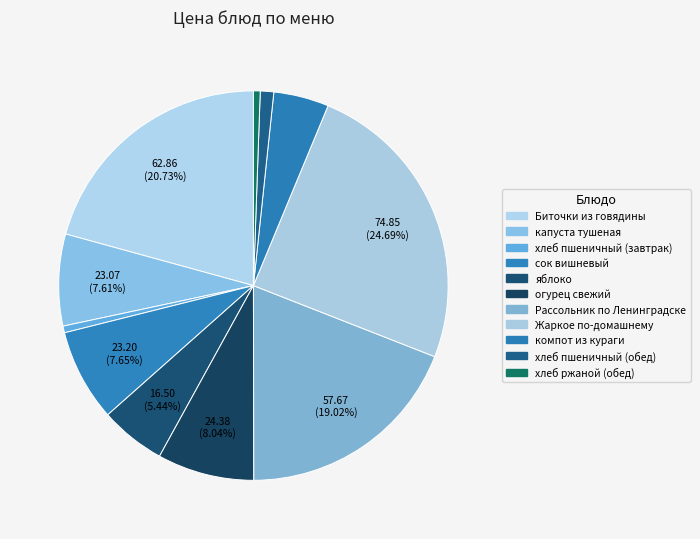

Count the number of slices in the pie.

11